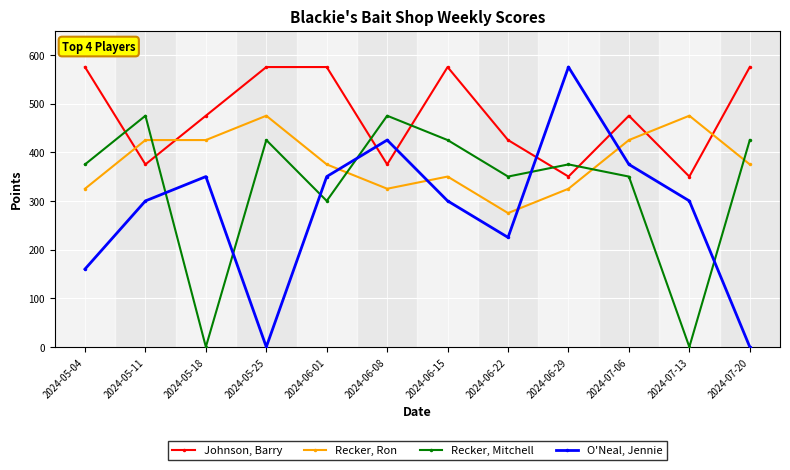

Rank the series by their average value, from lowest to highest.

O'Neal, Jennie, Recker, Mitchell, Recker, Ron, Johnson, Barry